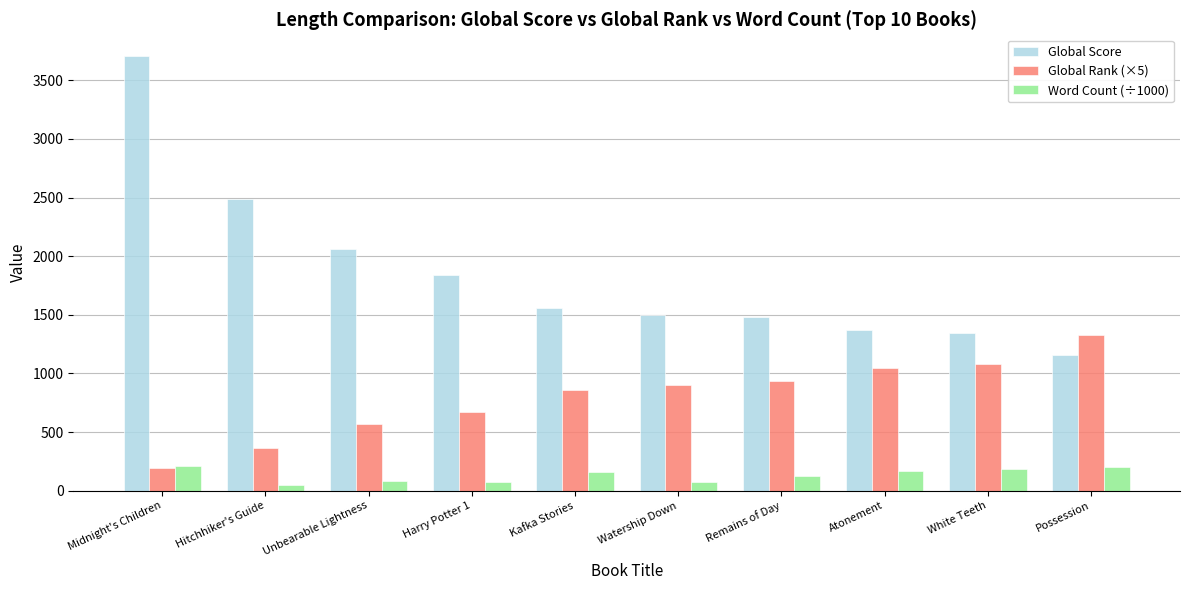

Which series has the largest range (max minus min)?

Global Score